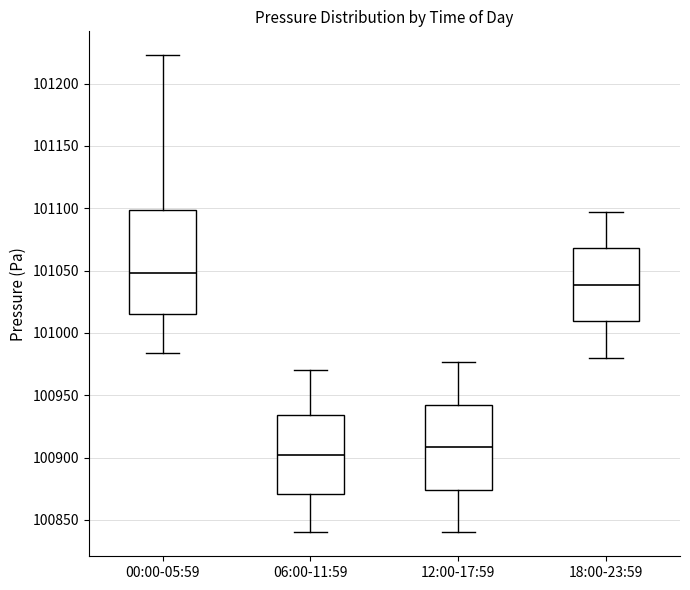

Which box is the tallest, from its lower edge to its upper edge?

00:00-05:59